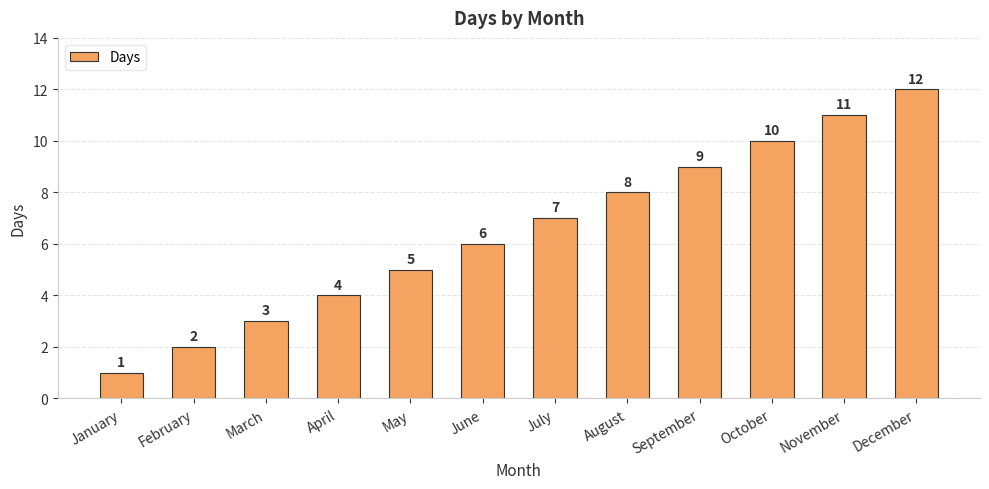

What is the value of the 3rd bar from the left?

3